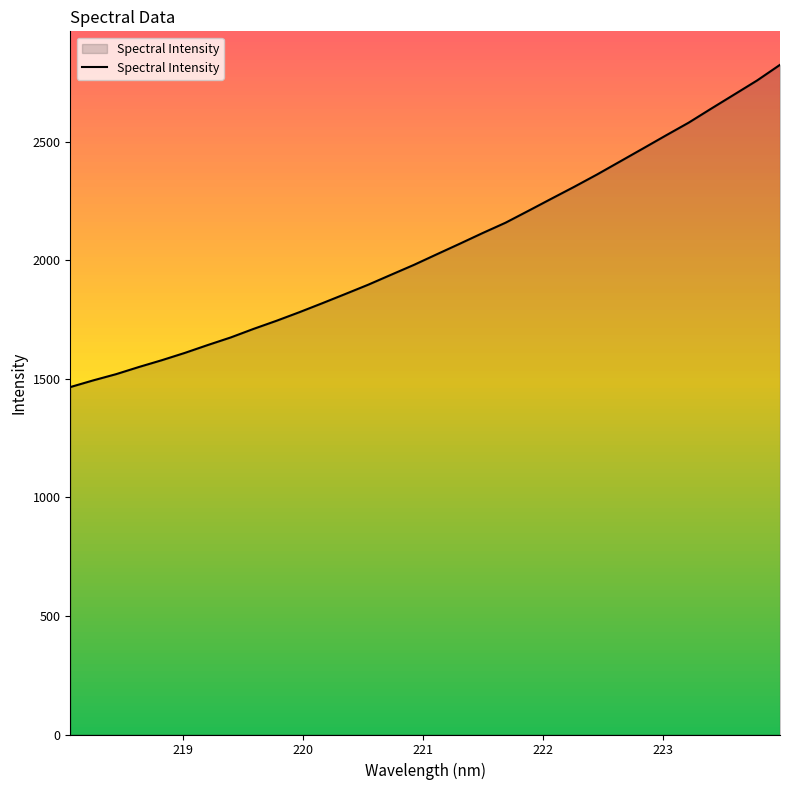

What is the maximum value shown in the chart?

2824.0